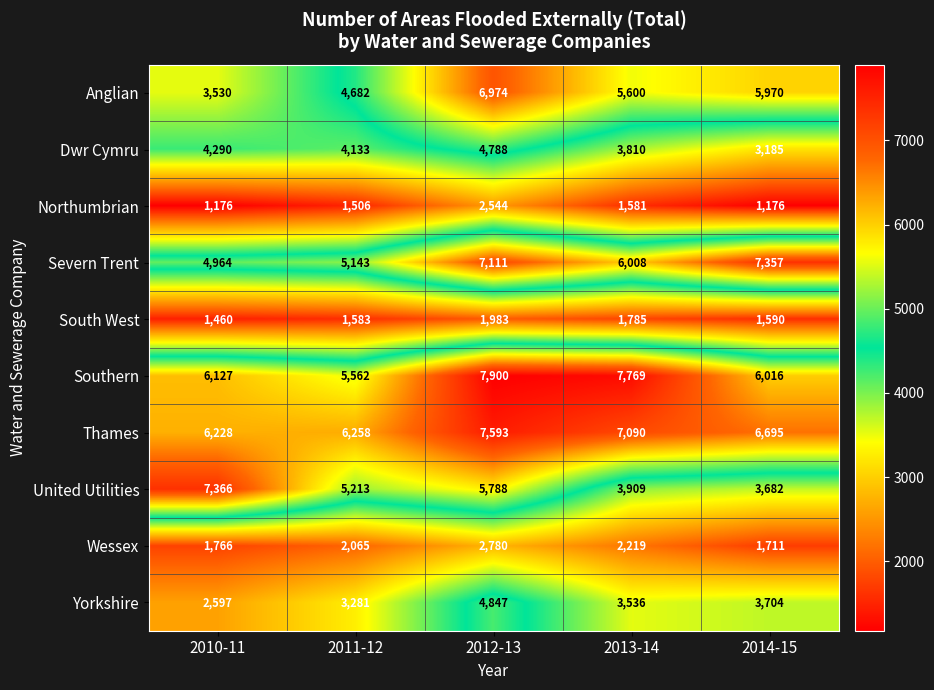

What is the difference between the second highest and minimum values in the Severn Trent series?

2147